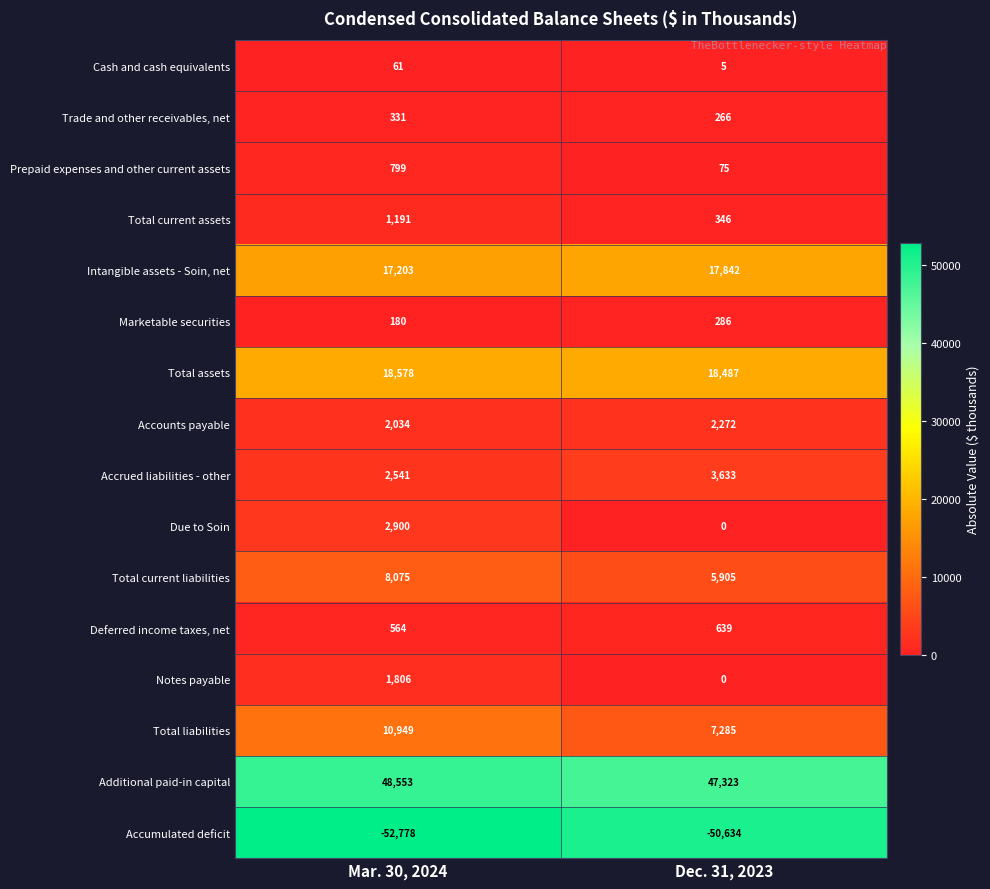

What is the difference between the maximum and minimum values in the Total current liabilities series?

2170